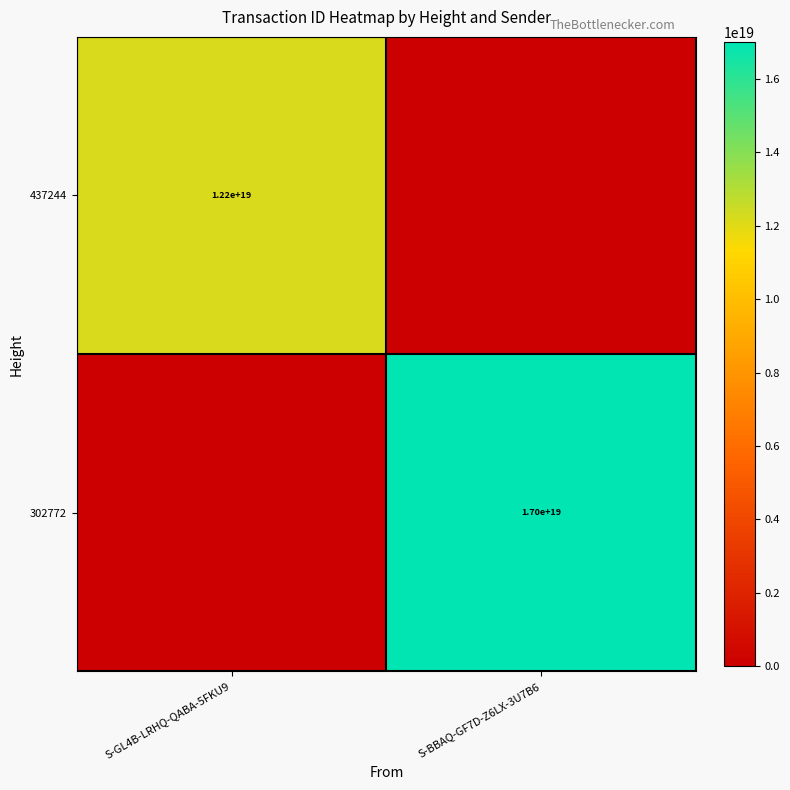

Is it true that 302772 equals 5452529605738353664 at S-BBAQ-GF7D-Z6LX-3U7B6?

False